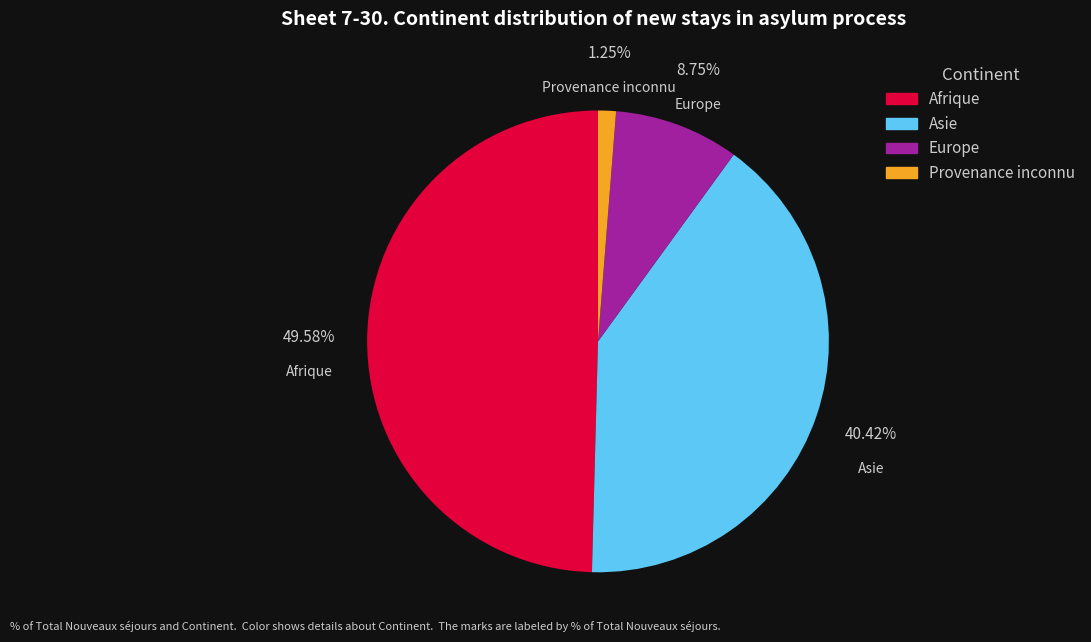

What is the ratio of the value at Afrique to the value at Europe?

5.7